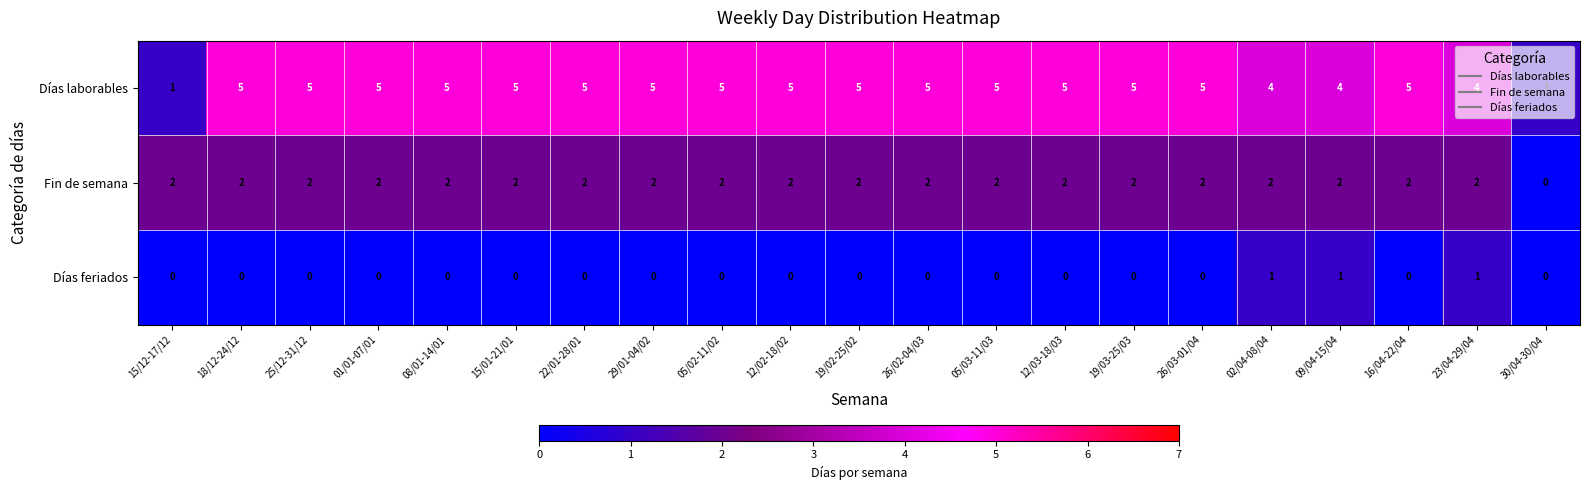

Which series has the largest total across all categories?

Días laborables